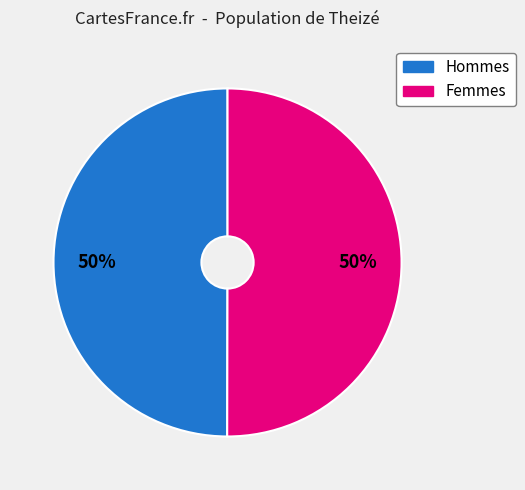

To the nearest percent, what is the average slice percentage?

50%